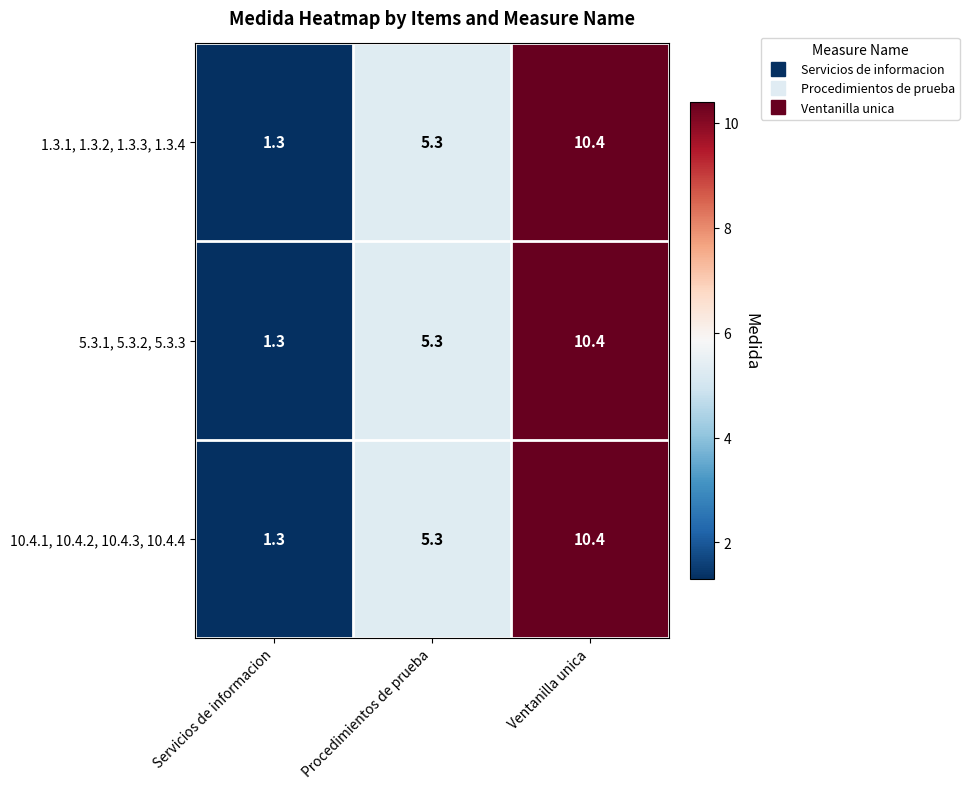

Reading left to right, transcribe all the data shown in this chart.

1.3.1, 1.3.2, 1.3.3, 1.3.4: 1.3	5.3	10.4
5.3.1, 5.3.2, 5.3.3: 1.3	5.3	10.4
10.4.1, 10.4.2, 10.4.3, 10.4.4: 1.3	5.3	10.4